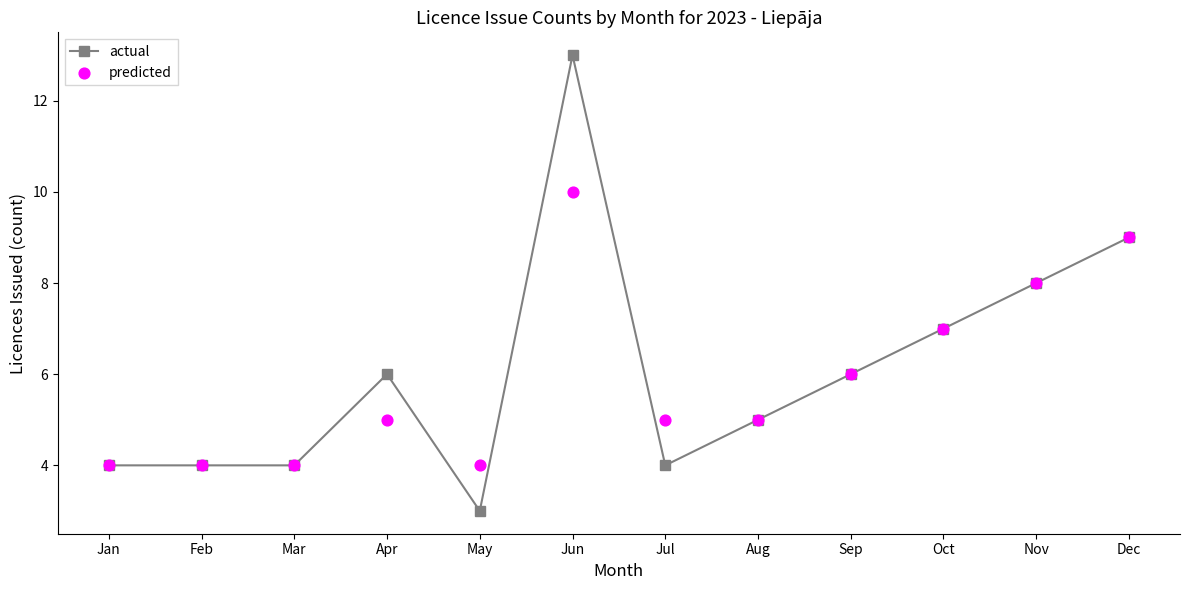

What is the total value across all series at Nov?

16